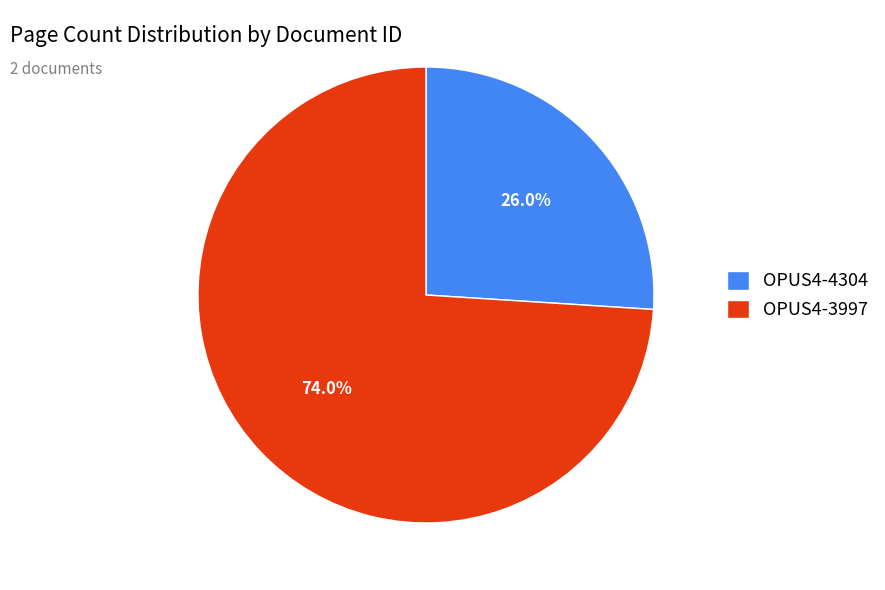

Which slice is the smallest?

OPUS4-4304